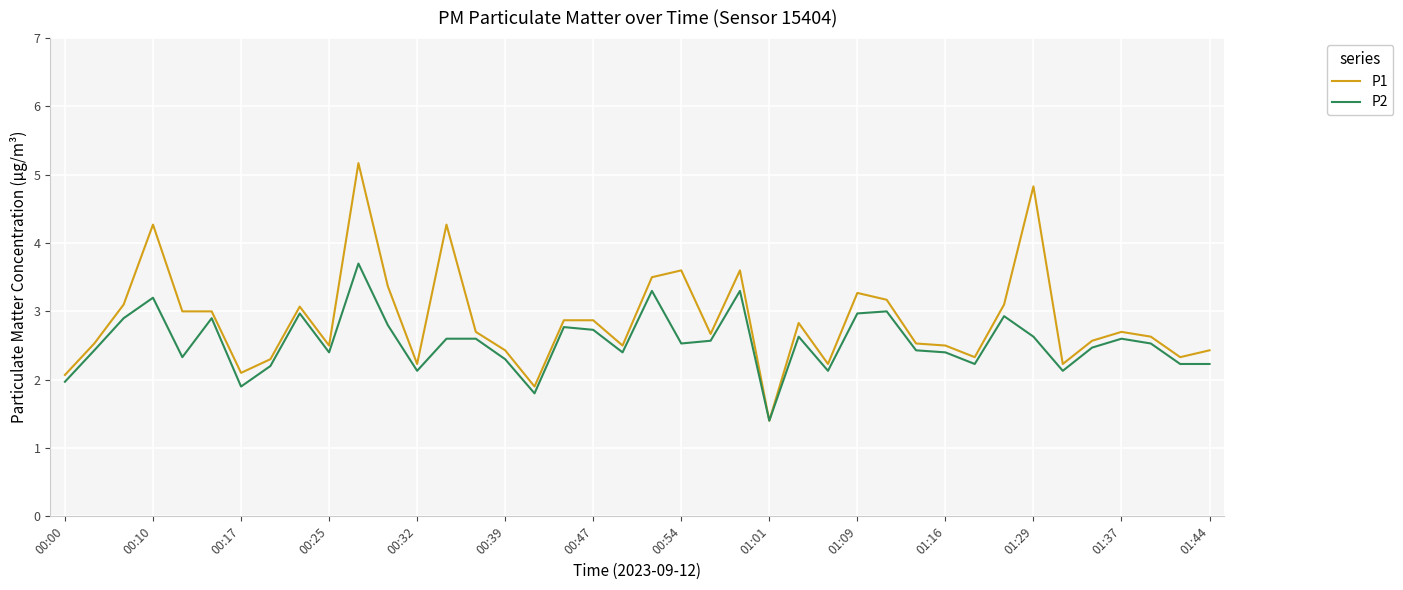

What is the highest value of the P1 series?

5.2